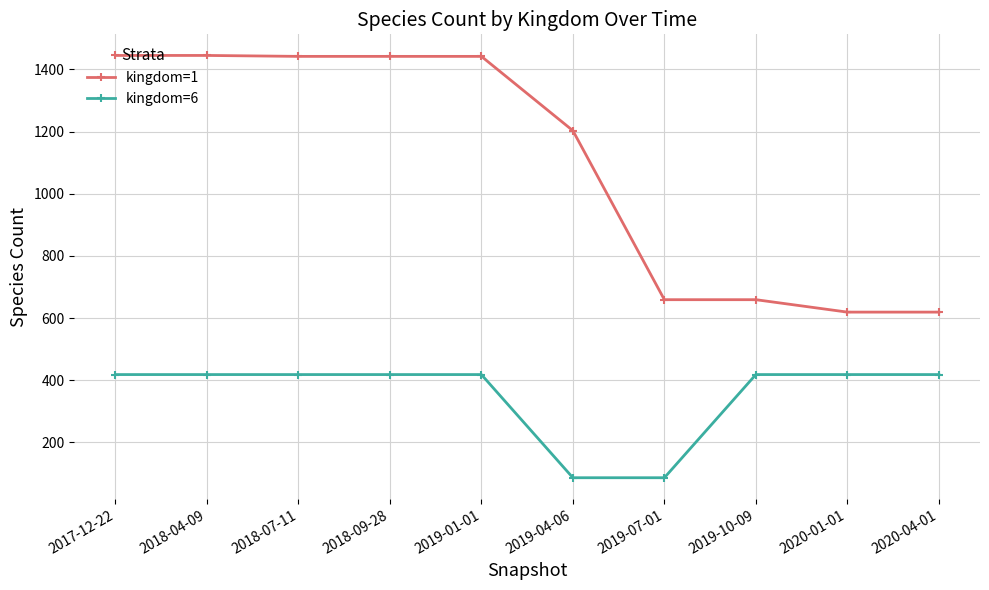

What is the value of the kingdom=1 point at the 7th from the left?

659